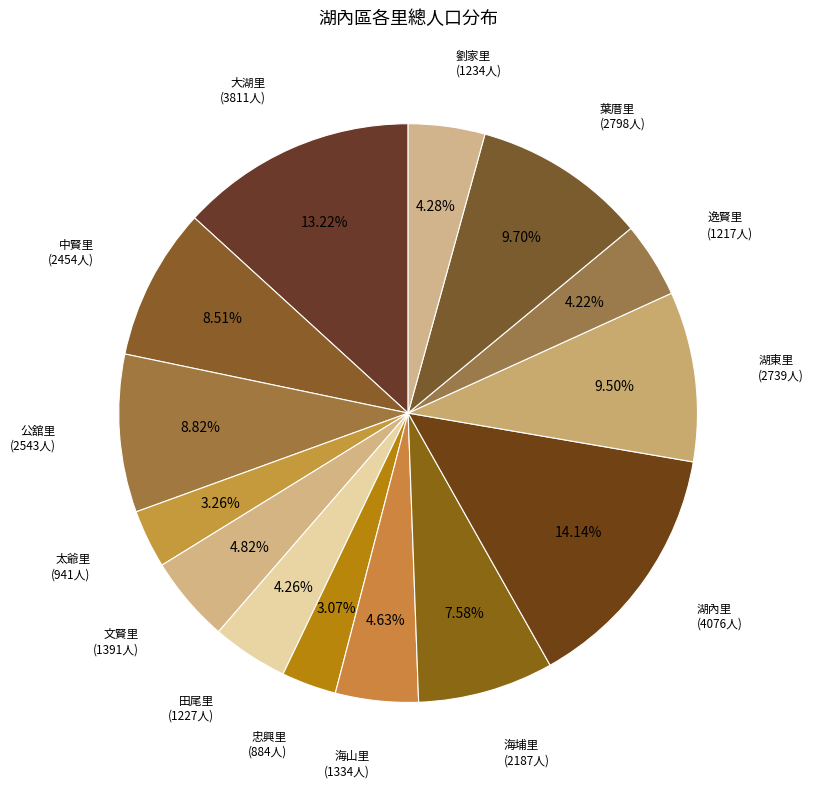

Count the number of slices in the pie.

14